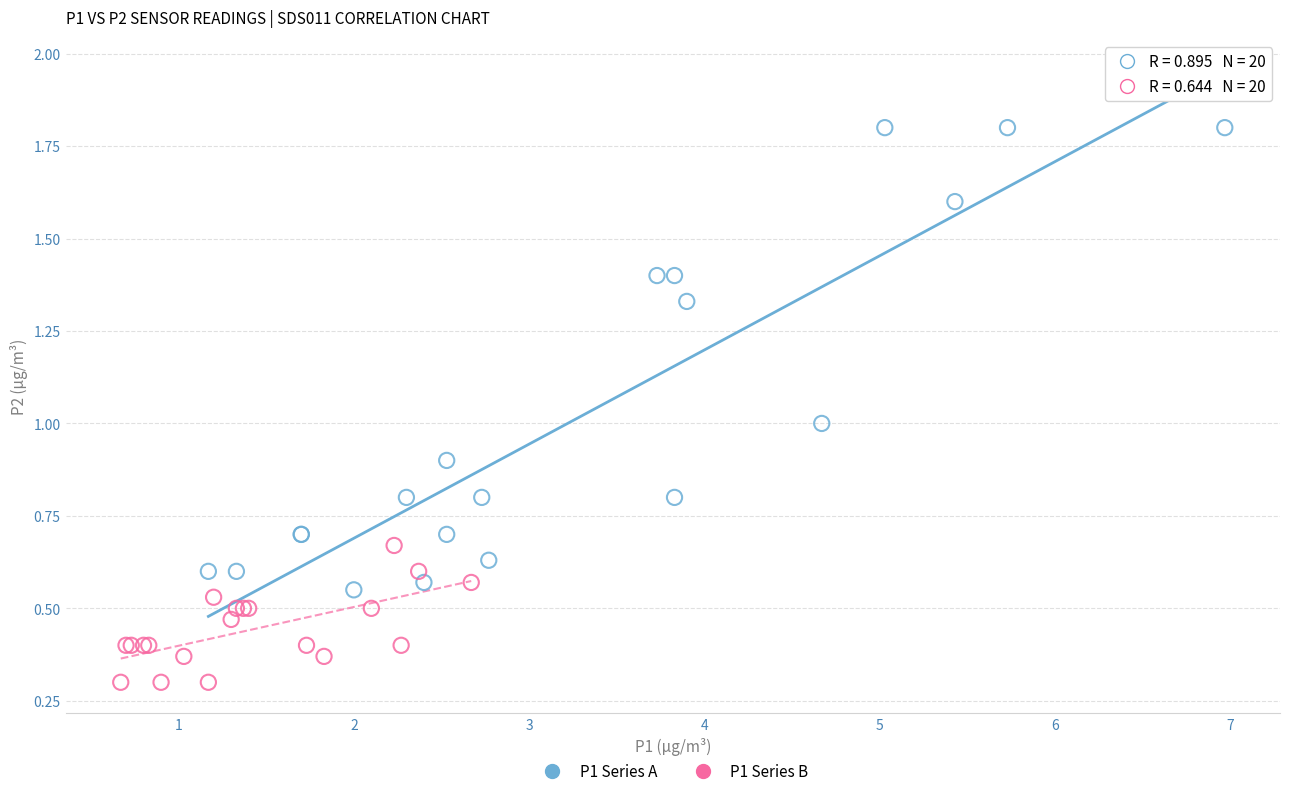

Which series has the largest Y range (max minus min)?

P1 Series A